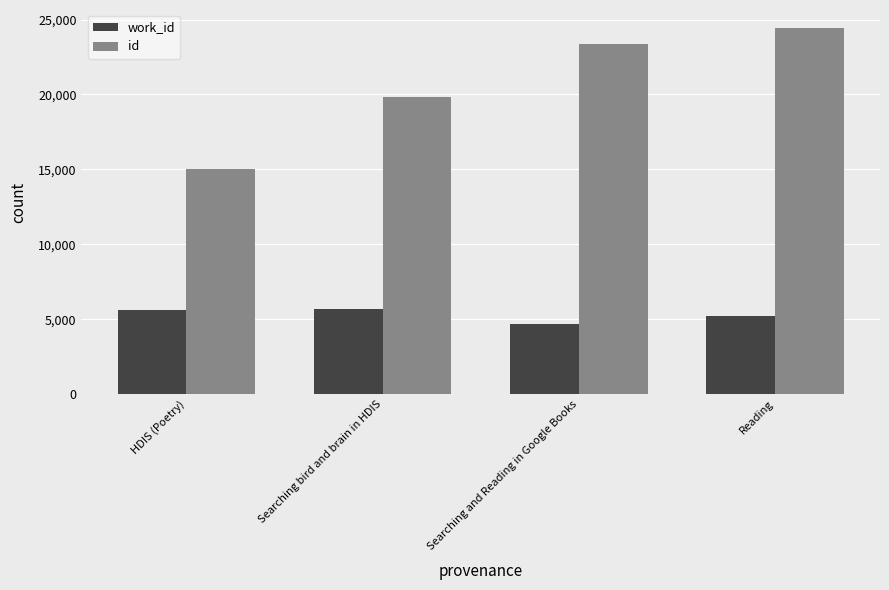

What is the minimum value for work_id?

4702